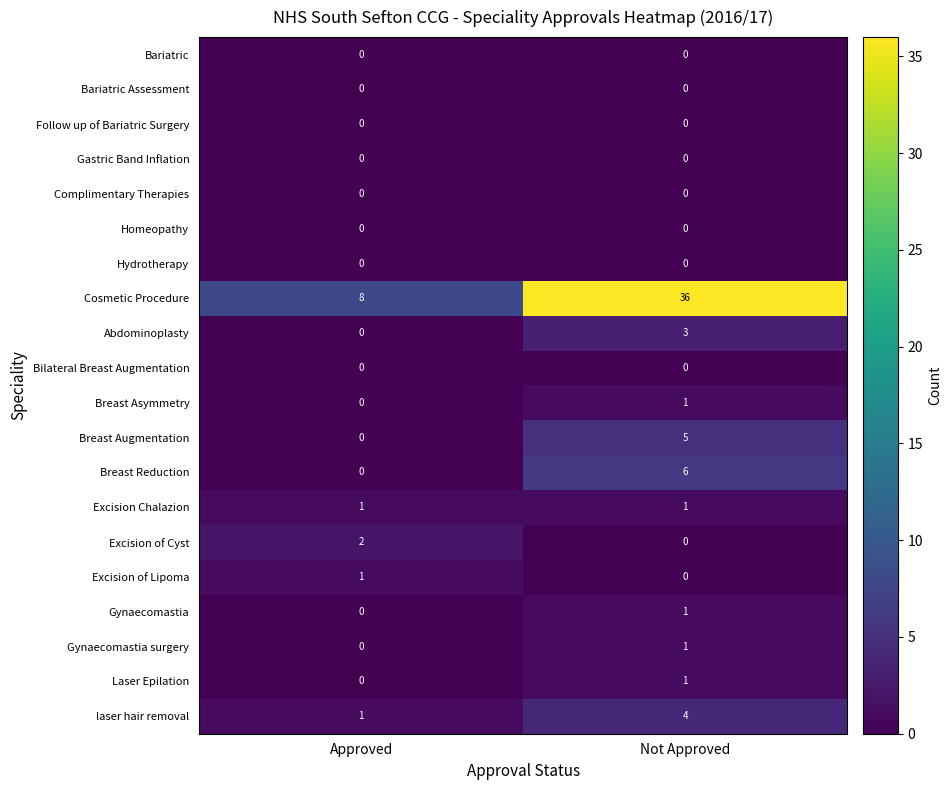

What is the difference between the maximum and minimum values in the Cosmetic Procedure series?

28